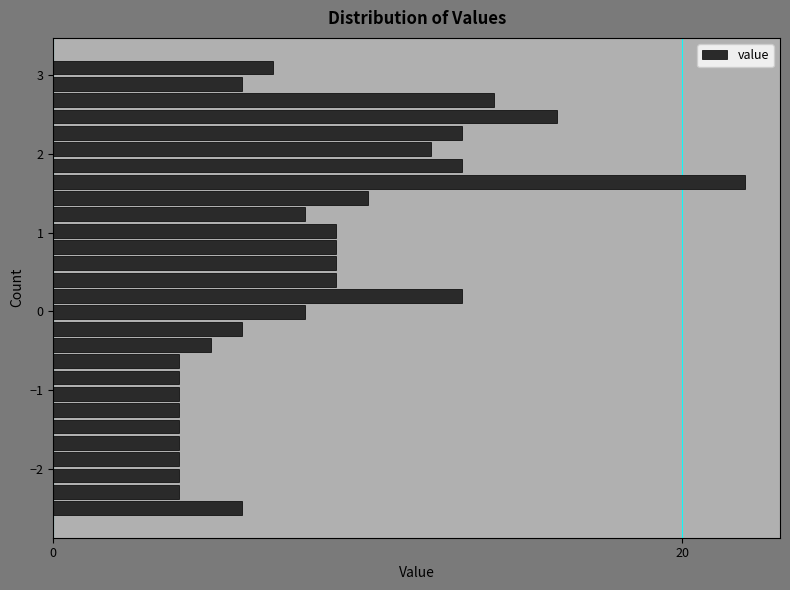

Read against the y-axis, roughly where is the centre of the longest bar?

1.6